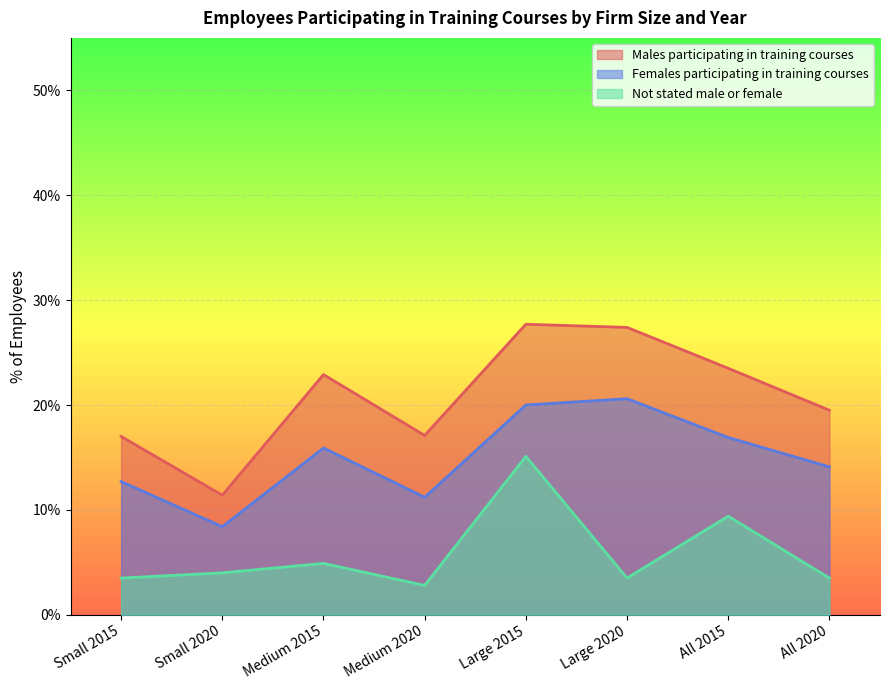

What is the value of the Not stated male or female point at the 1st from the left?

3.5